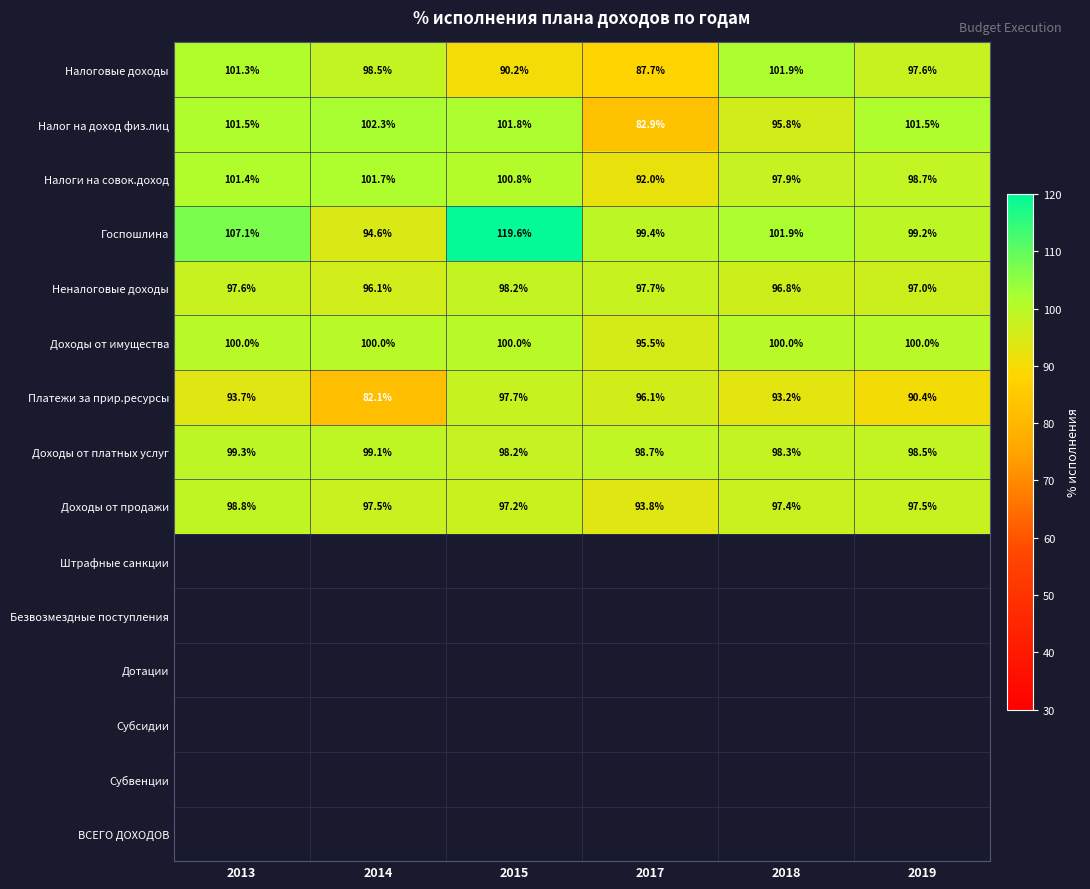

Which series has the widest spread of values?

Госпошлина